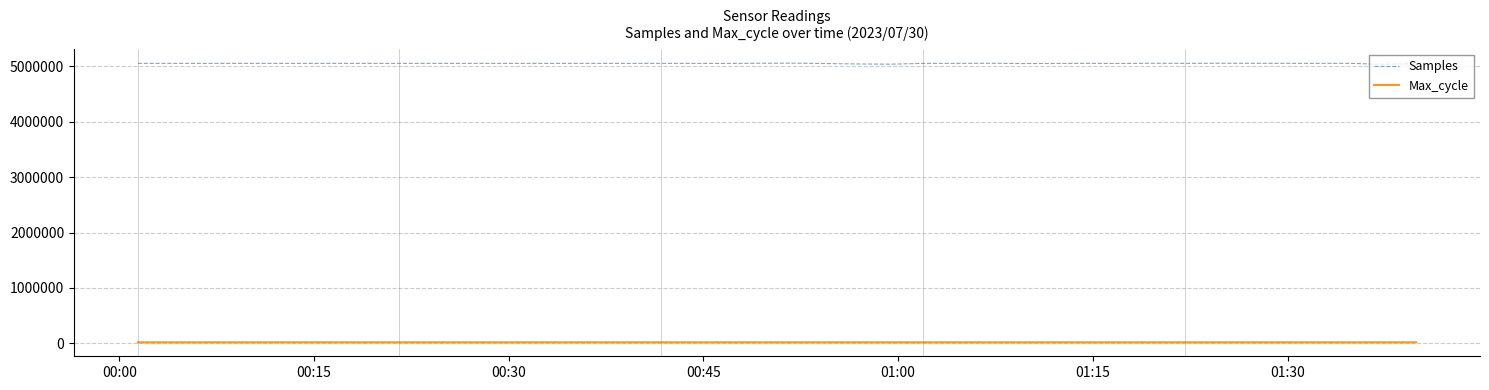

What is the minimum value for Samples?

5033783